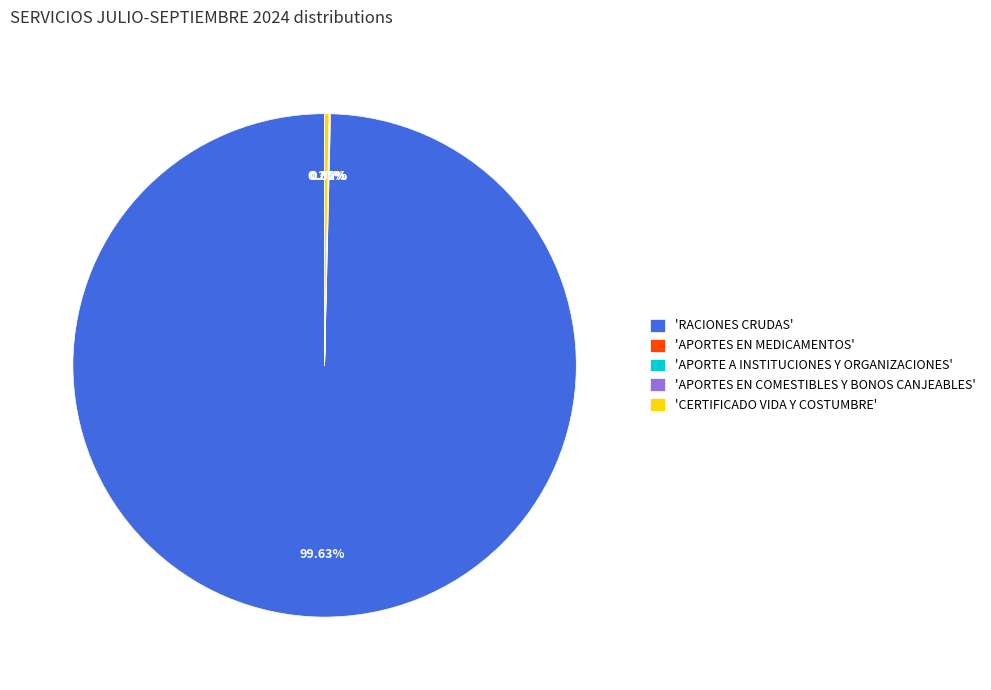

Does any single category account for the majority?

Yes